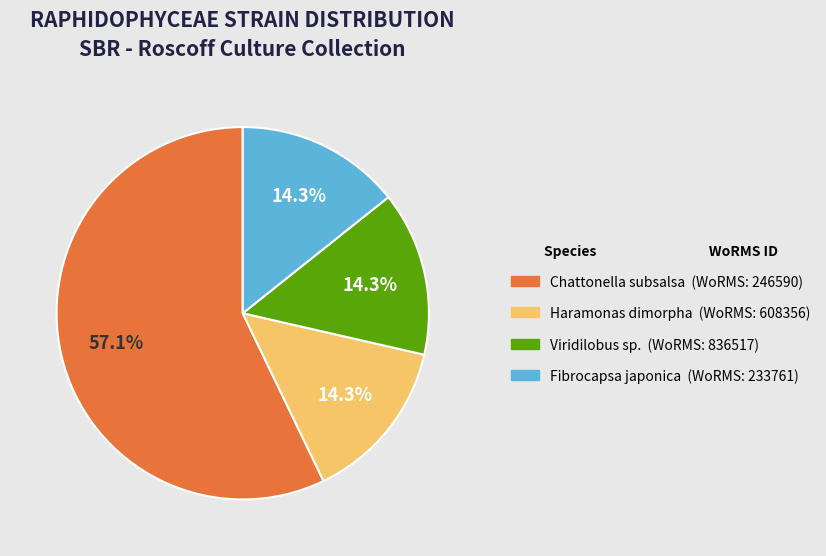

Does any single category account for the majority?

Yes